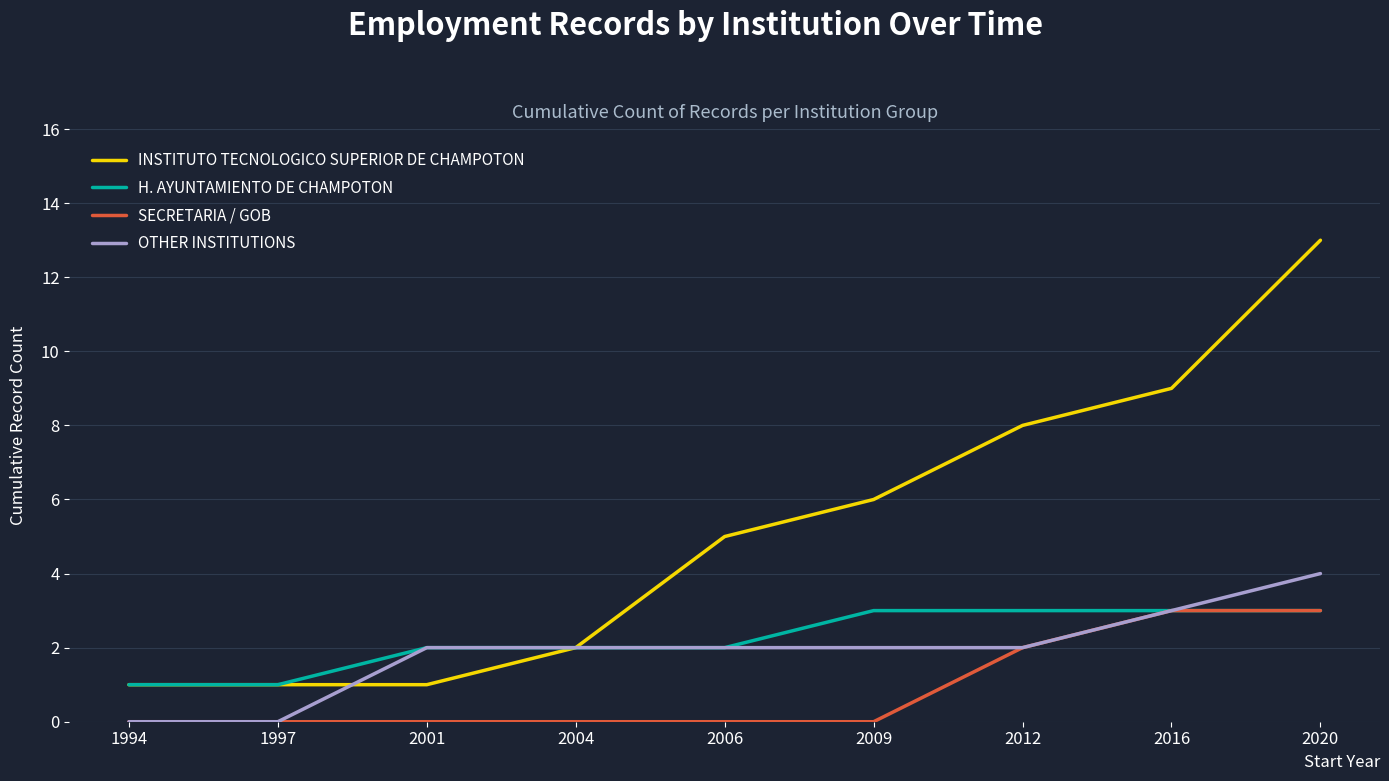

What are all the series names shown in the legend?

INSTITUTO TECNOLOGICO SUPERIOR DE CHAMPOTON, H. AYUNTAMIENTO DE CHAMPOTON, SECRETARIA / GOB, OTHER INSTITUTIONS